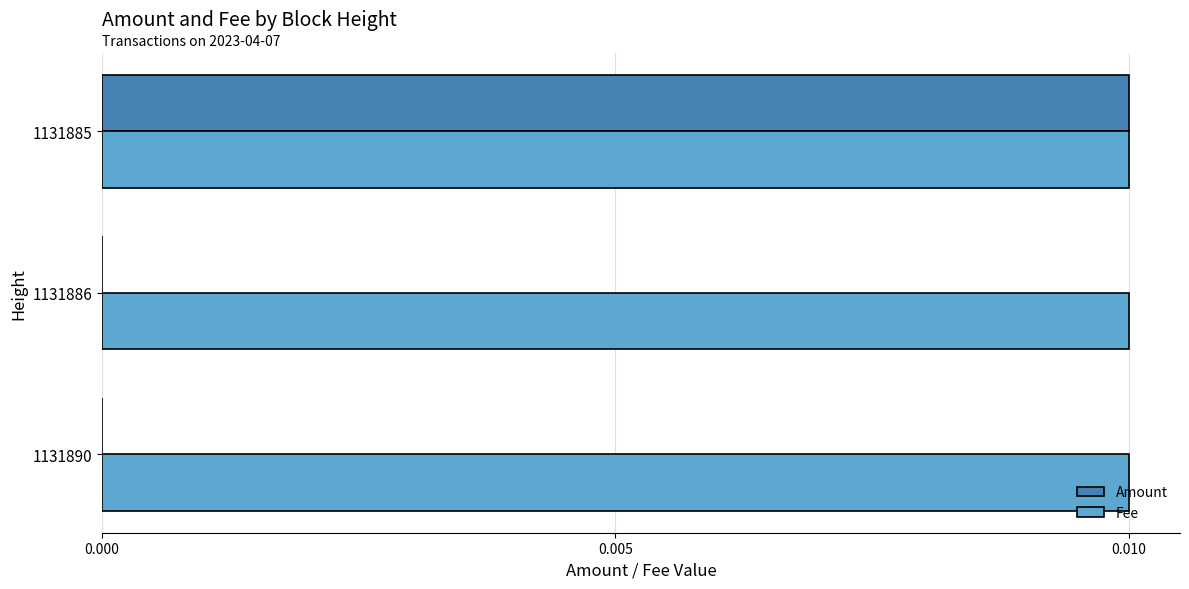

True or false: Amount has a value of 0.0 at 1131885.

True